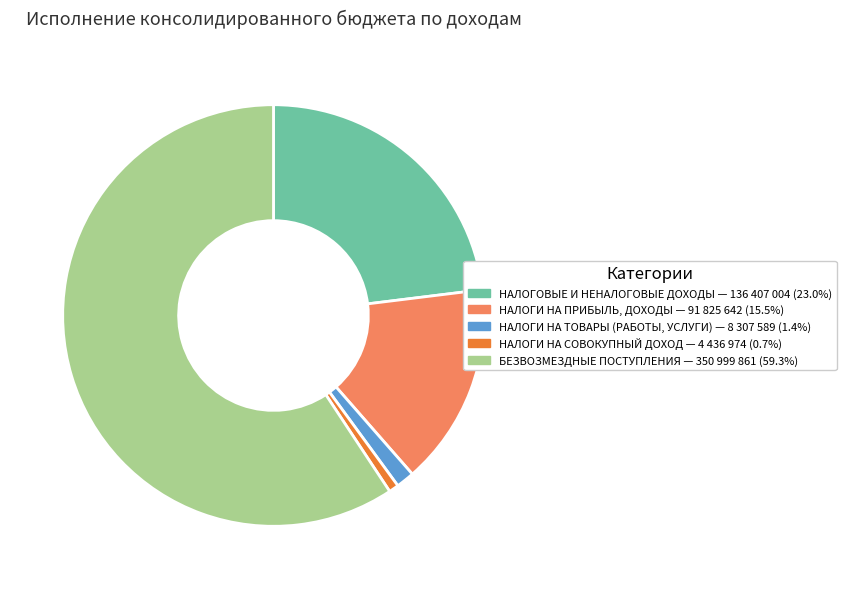

Count the number of slices in the pie.

5